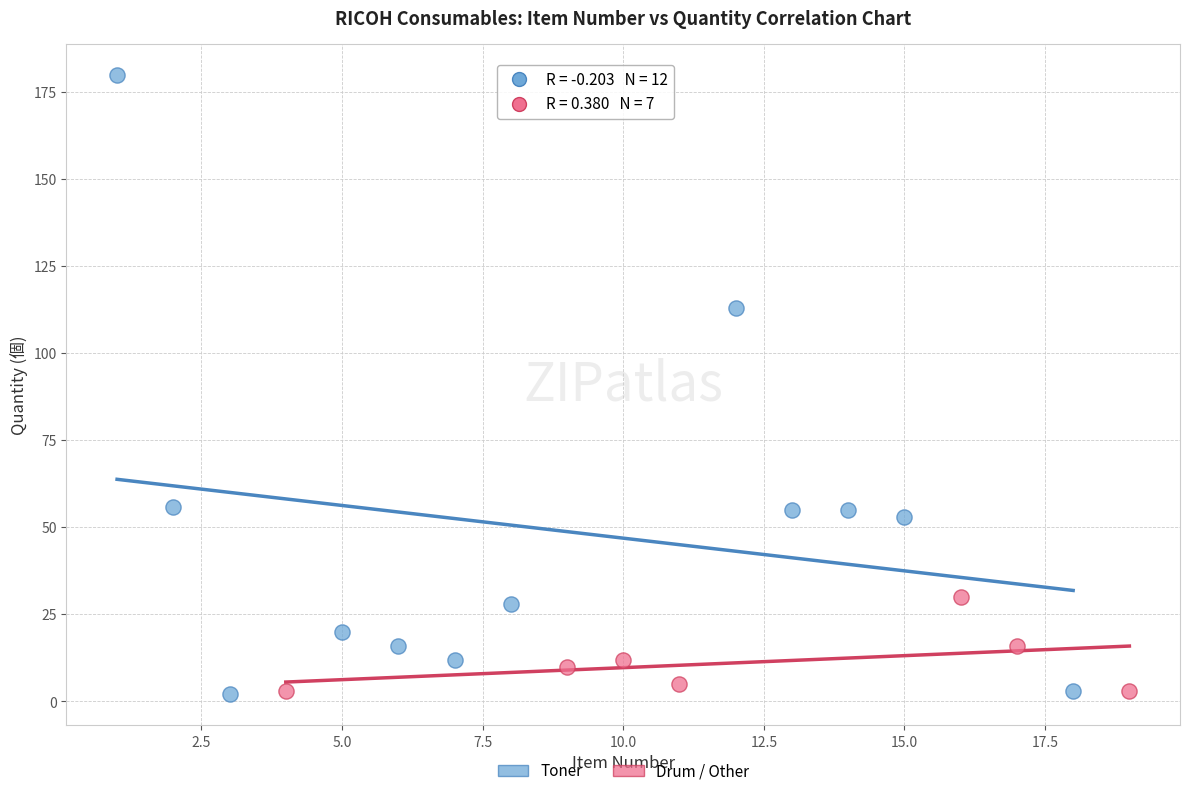

Which series reaches the maximum Y coordinate?

Toner